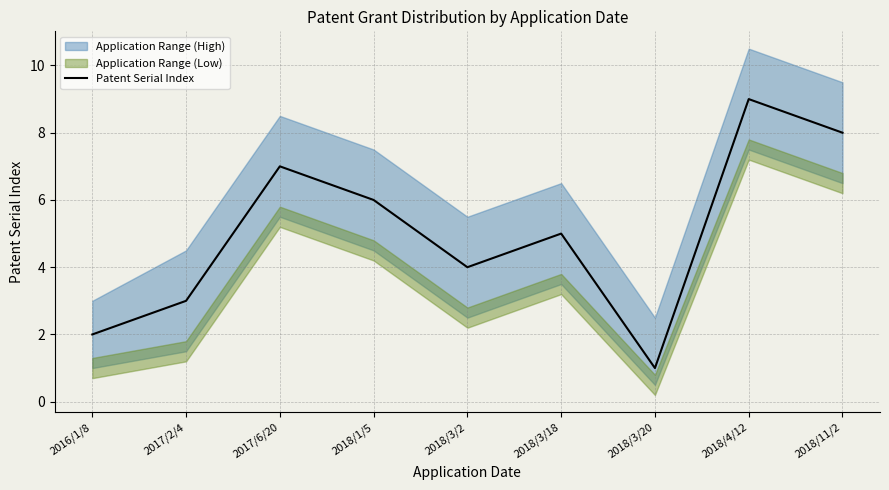

The value at 2018/1/5 is 3. True or false?

False